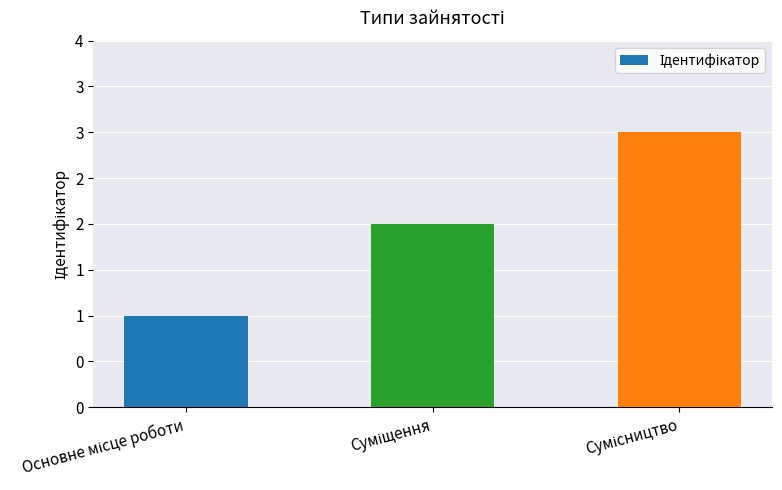

What is the sum of the values at Основне місце роботи and Суміщення?

3